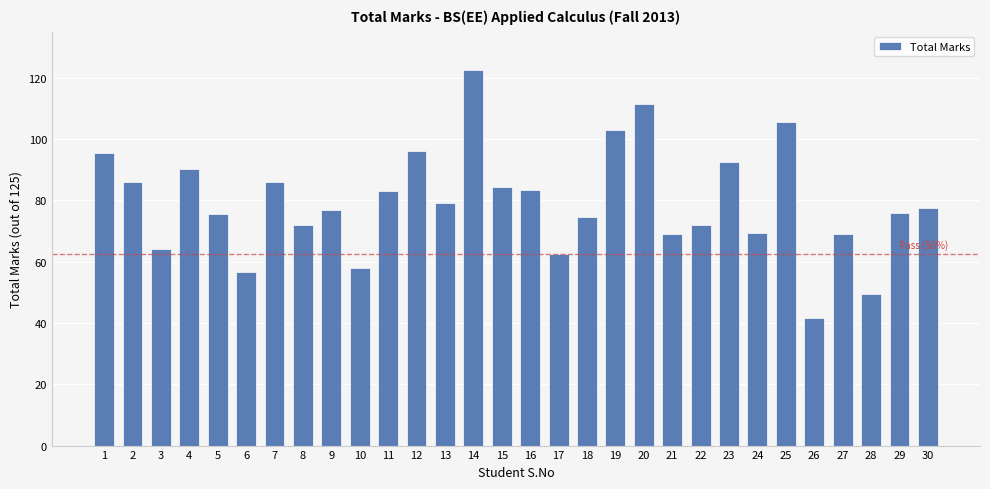

Which has a higher value, 11 or 17?

11